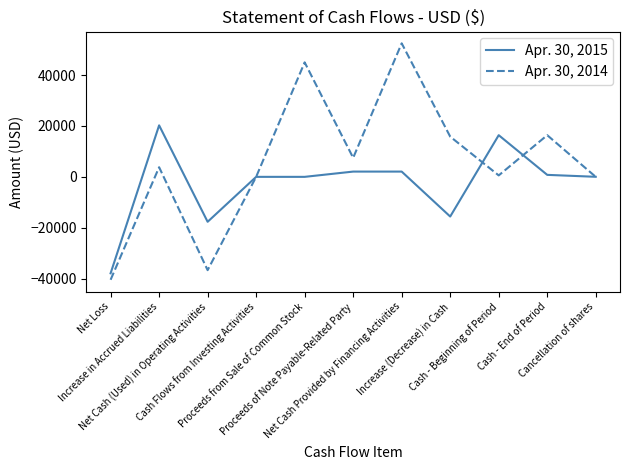

What is the greatest value displayed?

52478